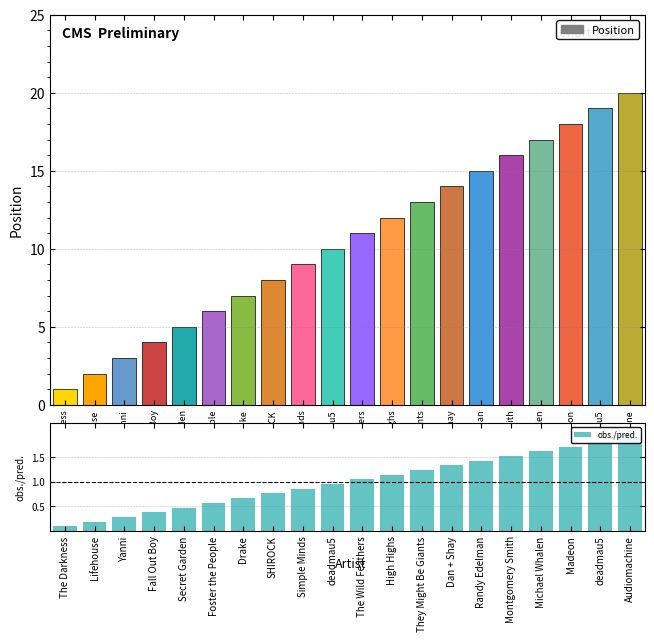

At which category does the chart reach its peak across all series?

Audiomachine